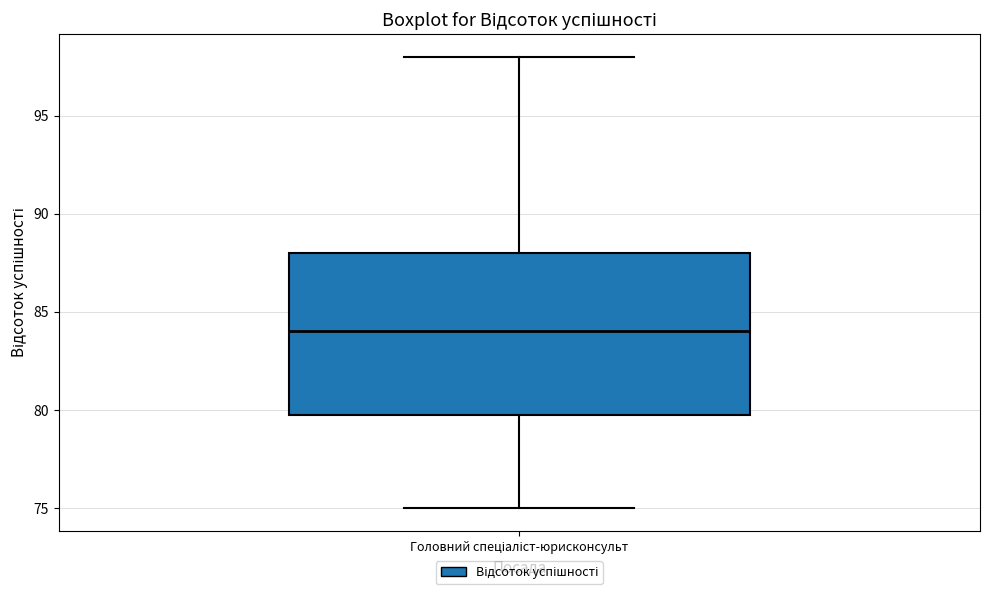

Read this box plot against the y-axis: the position of the median line, the range covered by the box, and the ends of both whiskers. The values are not printed on the chart, so give them approximately, as read against the axis.

median 84, box 80 to 88, whiskers 75 to 98